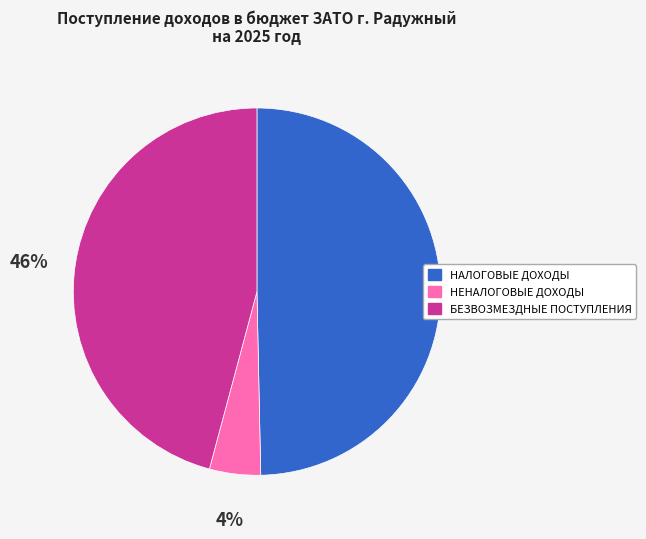

Rank the categories by value from lowest to highest.

НЕНАЛОГОВЫЕ ДОХОДЫ, БЕЗВОЗМЕЗДНЫЕ ПОСТУПЛЕНИЯ, НАЛОГОВЫЕ ДОХОДЫ